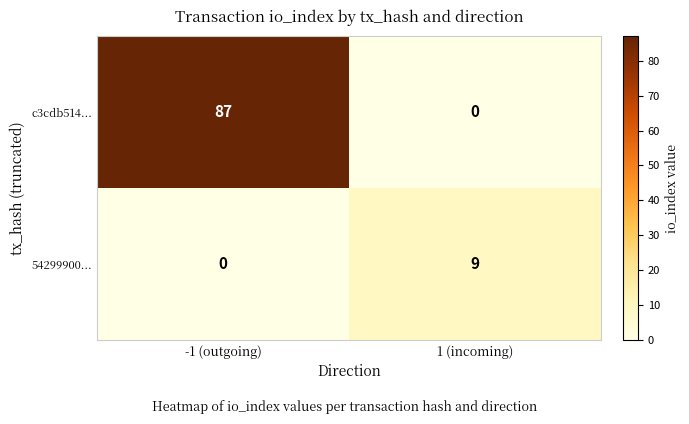

At which label is 54299900... closest to 4?

-1 (outgoing)